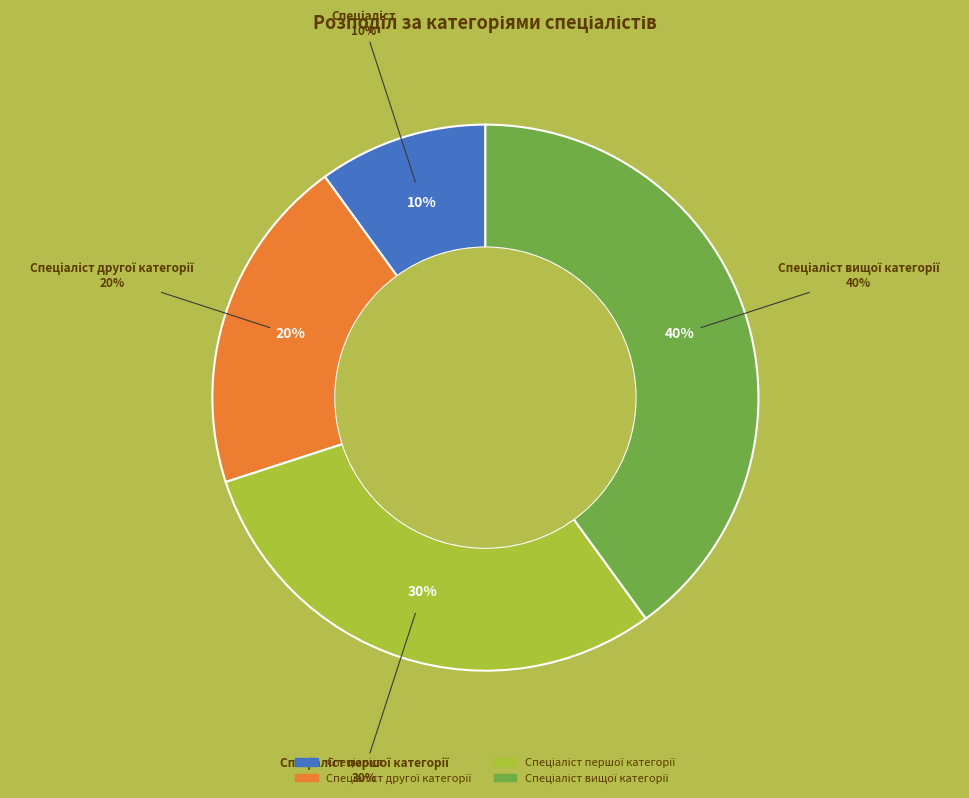

How many segments does this pie chart have?

4